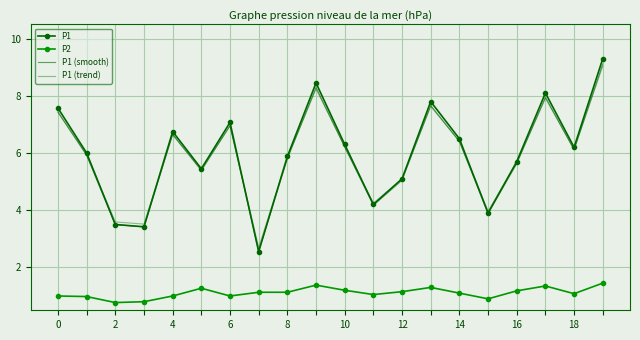

How many lines are shown in the chart?

4